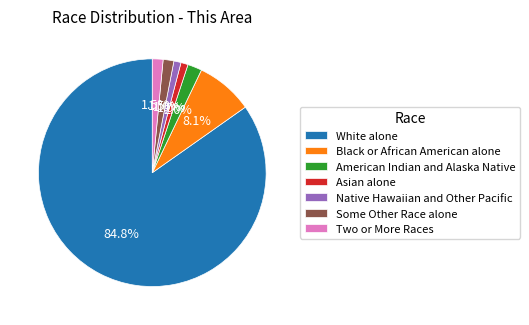

True or false: Asian alone accounts for 1% of the total.

True